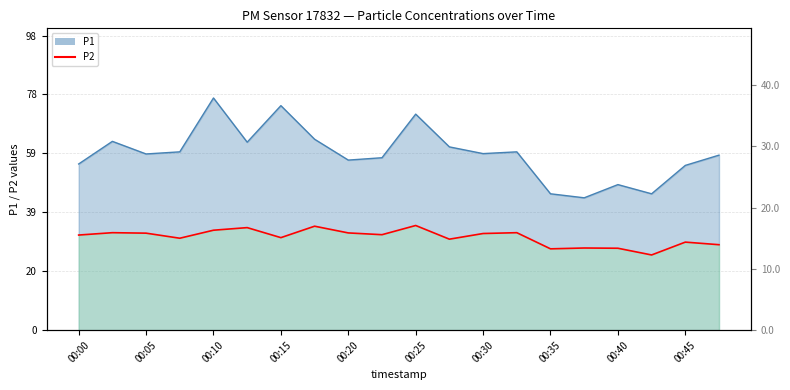

Rank the series by their maximum value, from highest to lowest.

P1, P2